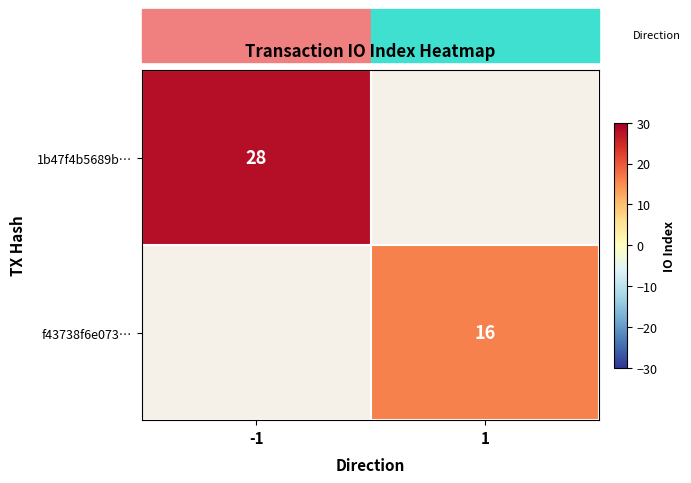

True or false: 1b47f4b5689b… has a value of 8 at -1.

False